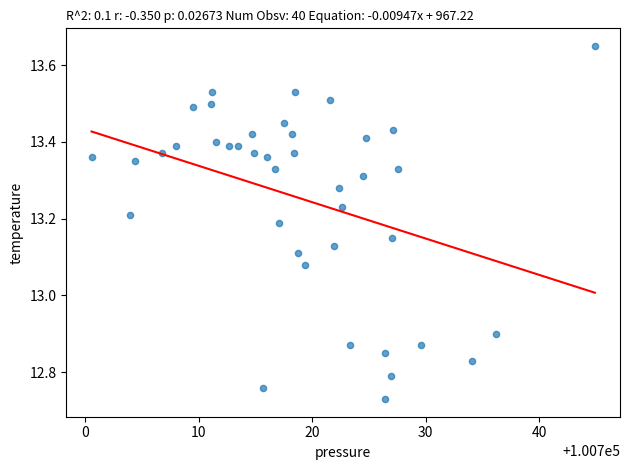

What is the range of X values (max minus min)?

44.4